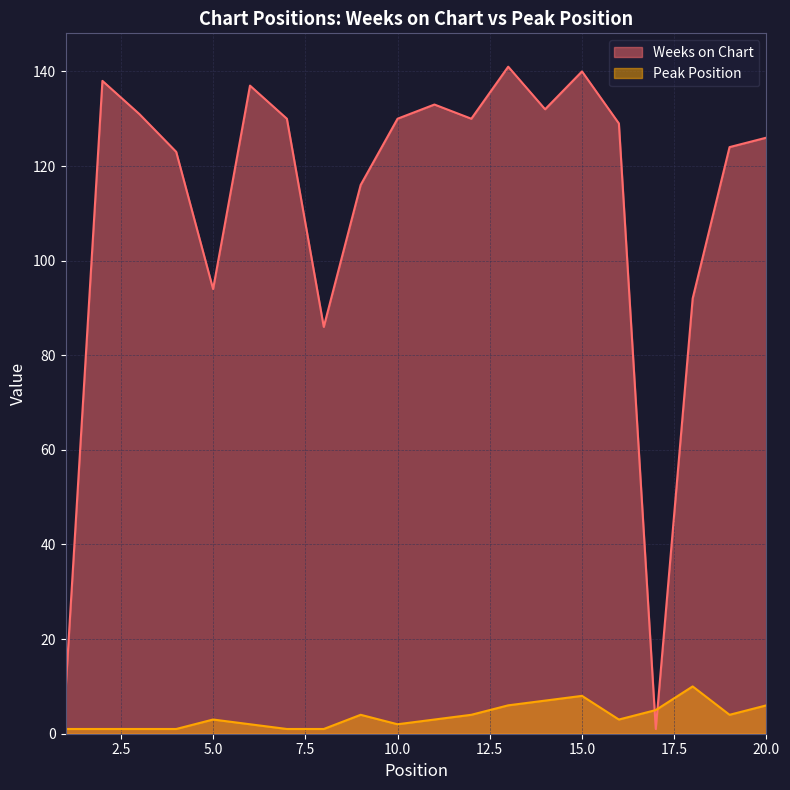

Between which two adjacent categories do Weeks on Chart and Peak Position first intersect?

16 and 17